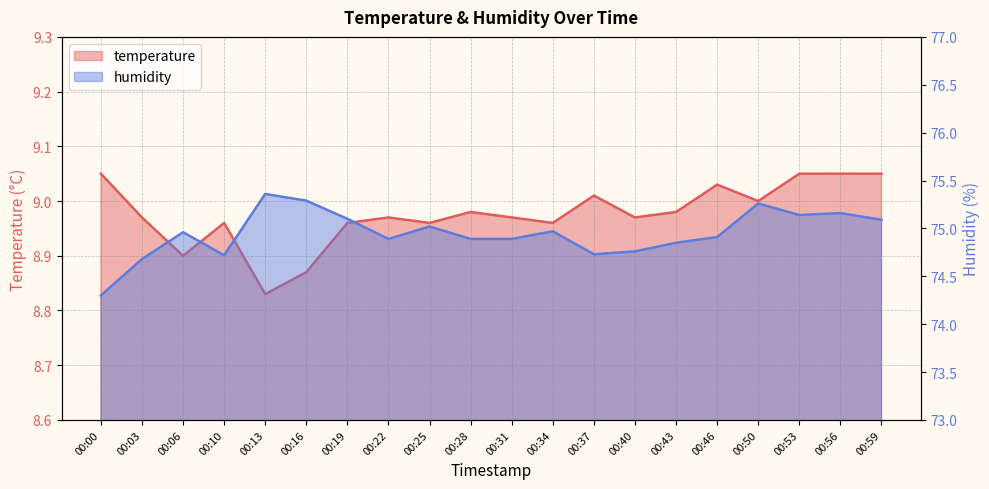

The humidity series shows 74.9 at 00:22. True or false?

True